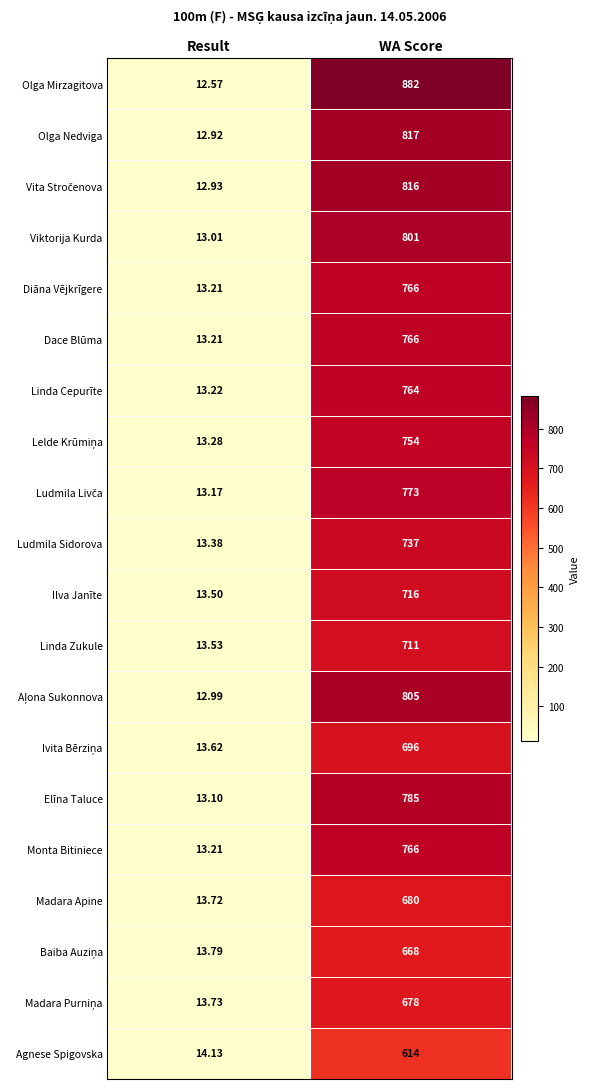

Which category has the lowest value in the Madara Apine series?

Result